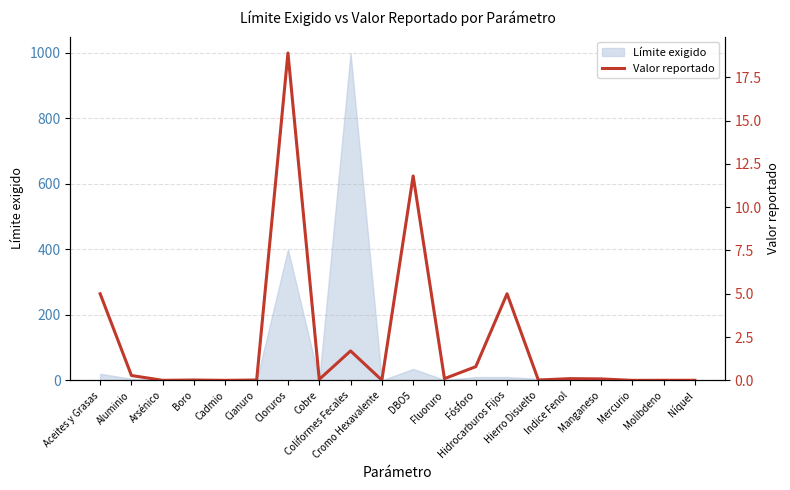

What is the label of the 18th point from the left?

Mercurio